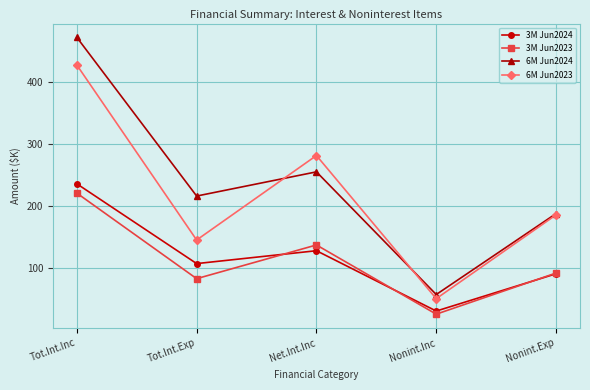

What is the highest value of the 3M Jun2024 series?

236.4